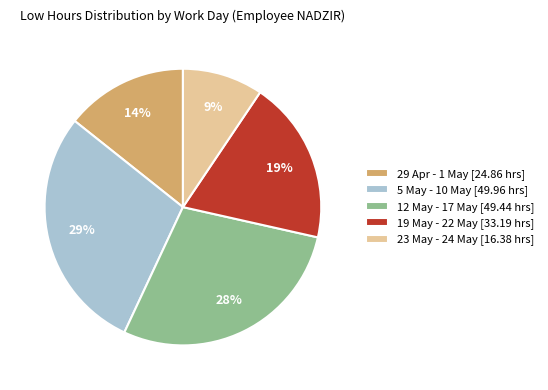

The 29 Apr - 1 May [24.86 hrs] slice represents 14% of the pie. True or false?

True